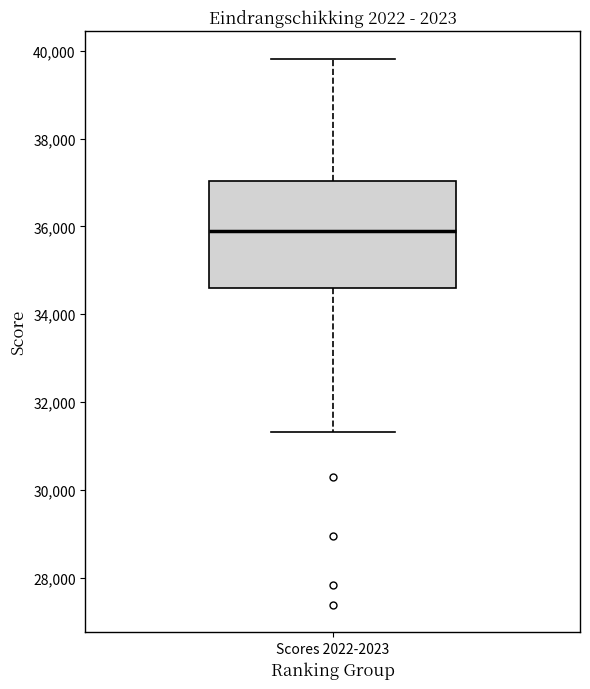

Where is the upper edge of the box for Scores 2022-2023 on the y-axis? The values are not printed on the chart, so give them approximately, as read against the axis.

37000